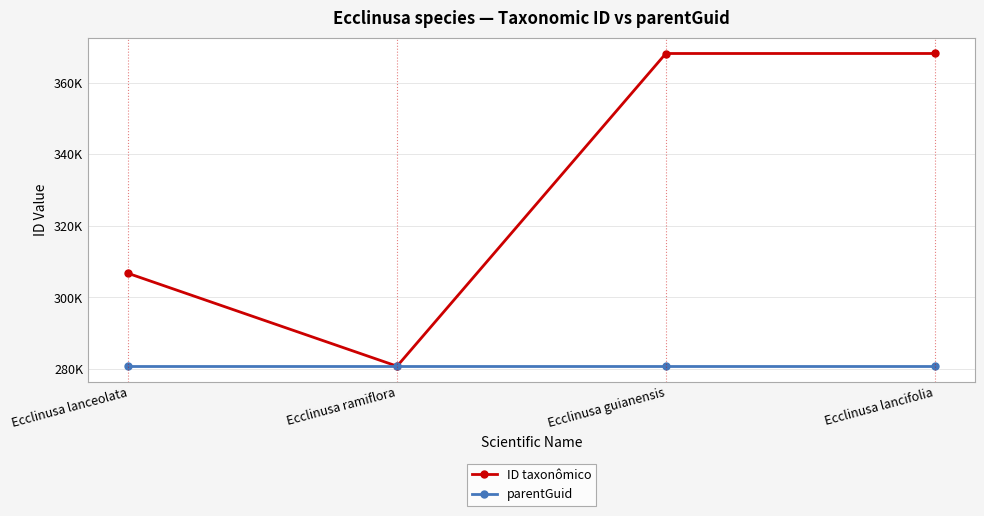

Does the chart have visible grid lines?

Yes